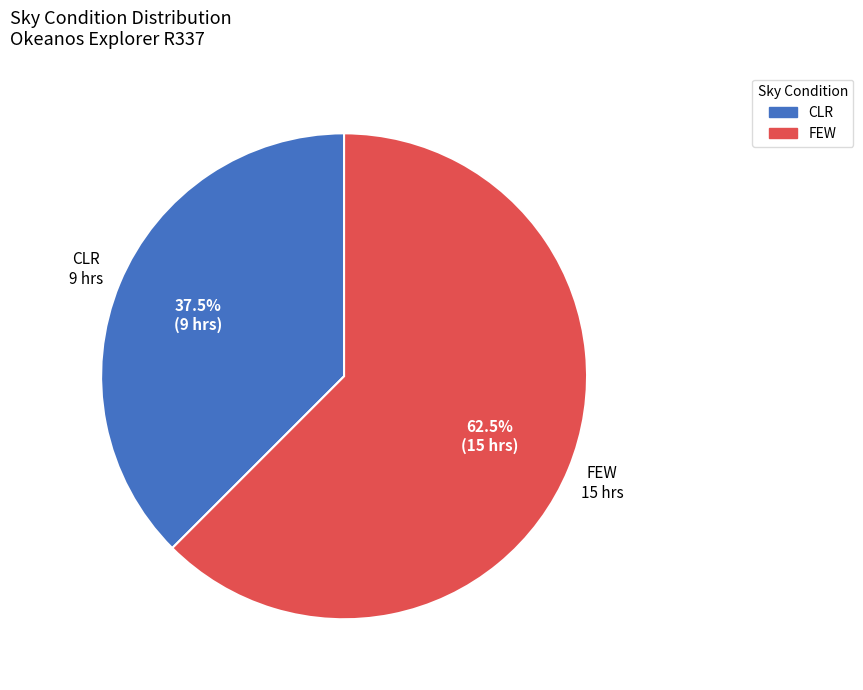

How many slices are in this pie chart?

2